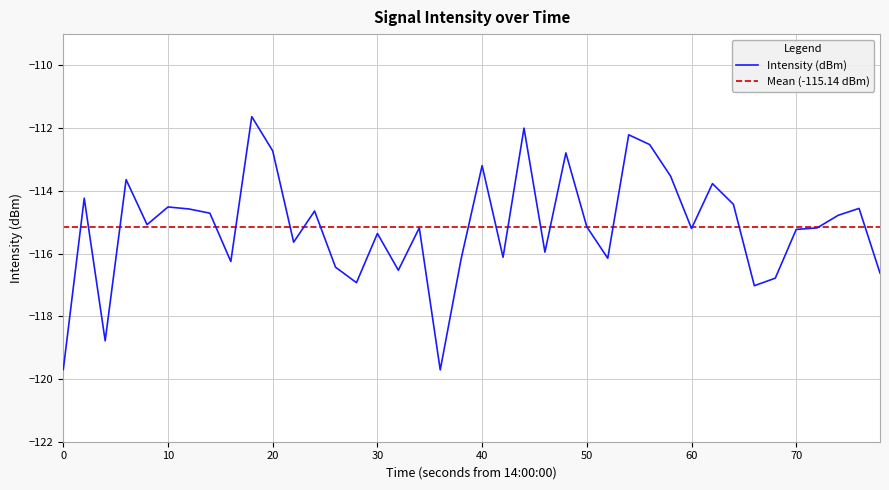

What is the lowest value of the Mean (-115.14 dBm) series?

-115.1